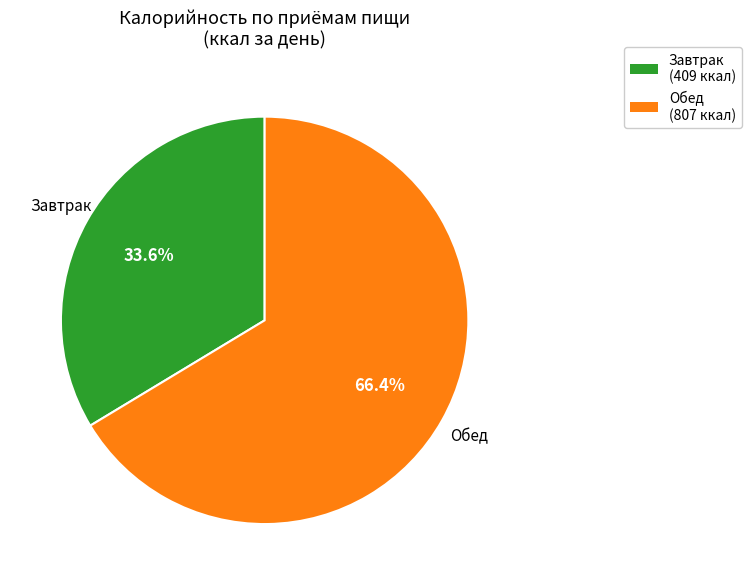

Is there any slice that represents more than half of the pie?

Yes